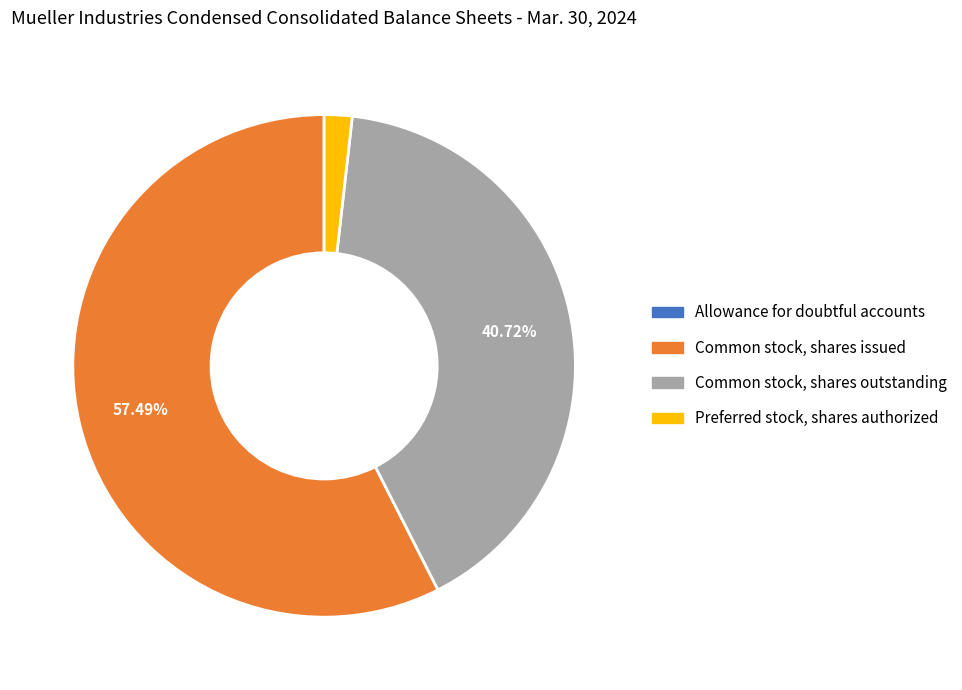

Does any single category account for the majority?

Yes